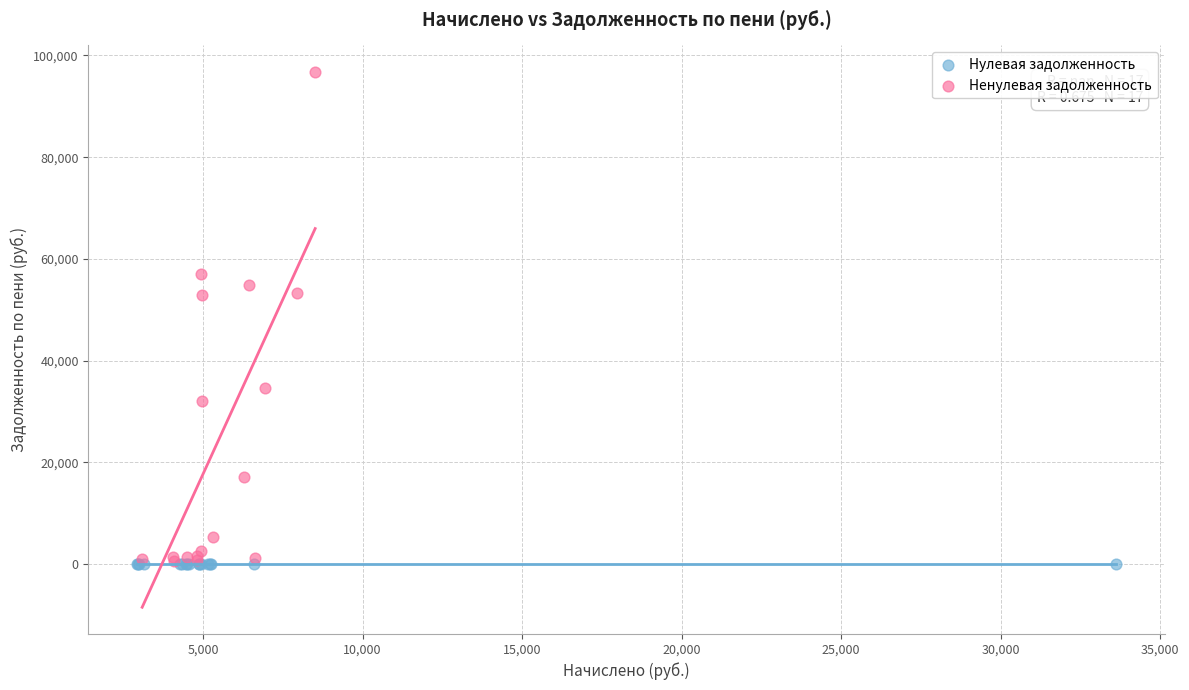

Which series reaches the maximum Y coordinate?

Ненулевая задолженность